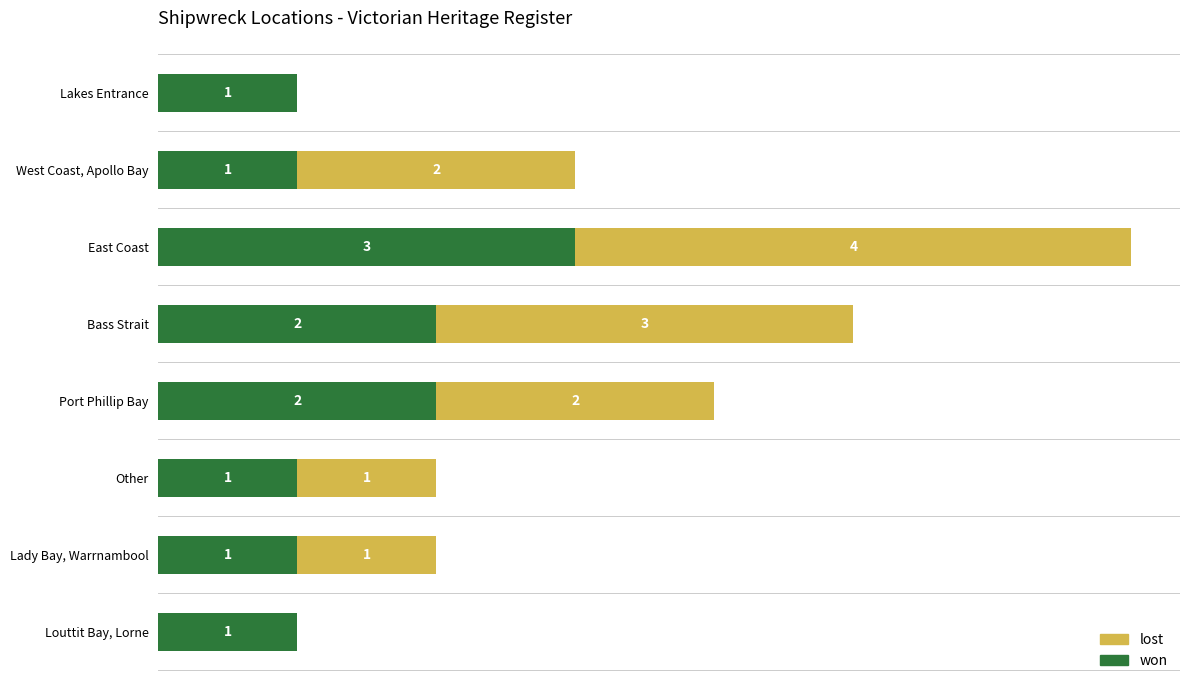

Which category has the highest value in the won series?

East Coast